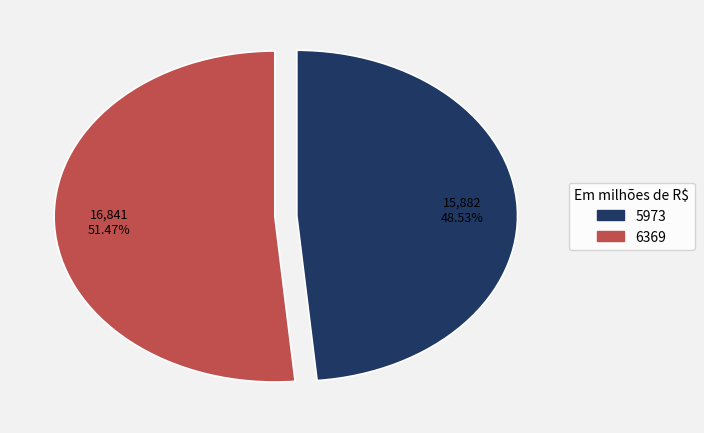

The 6369 slice represents 60% of the pie. True or false?

False